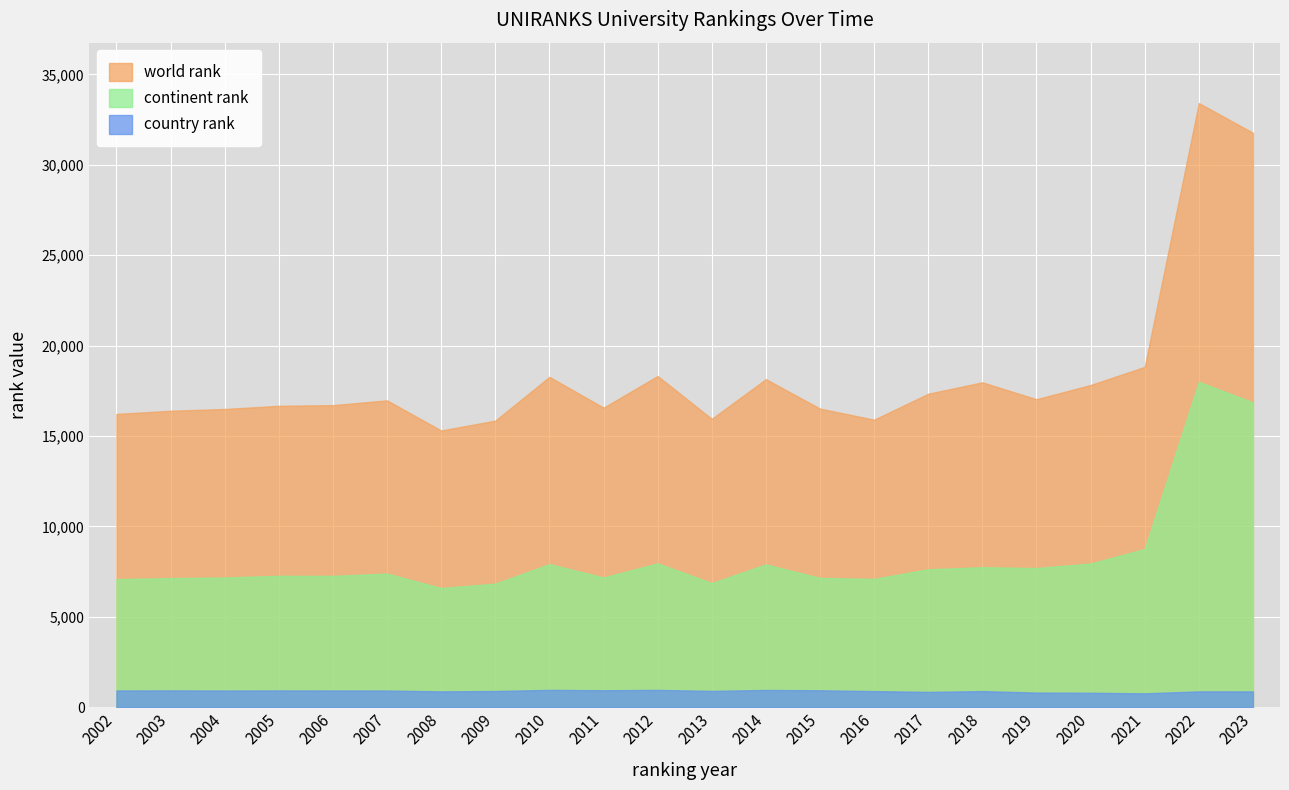

What is the highest value of the country rank series?

957